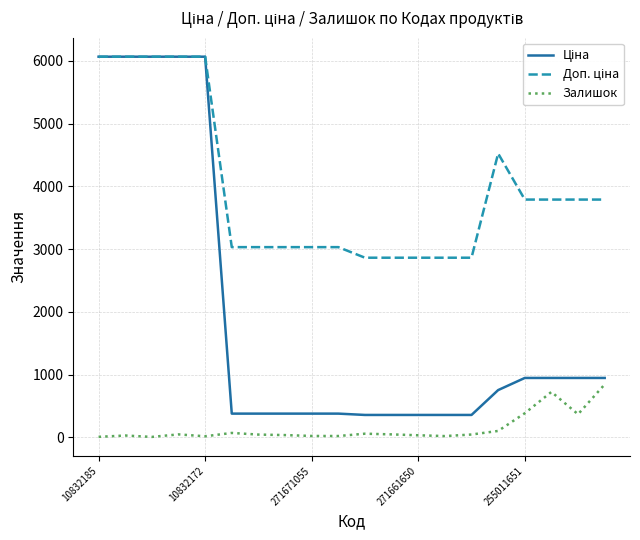

True or false: Залишок has more than 1 points higher than both neighbors.

True